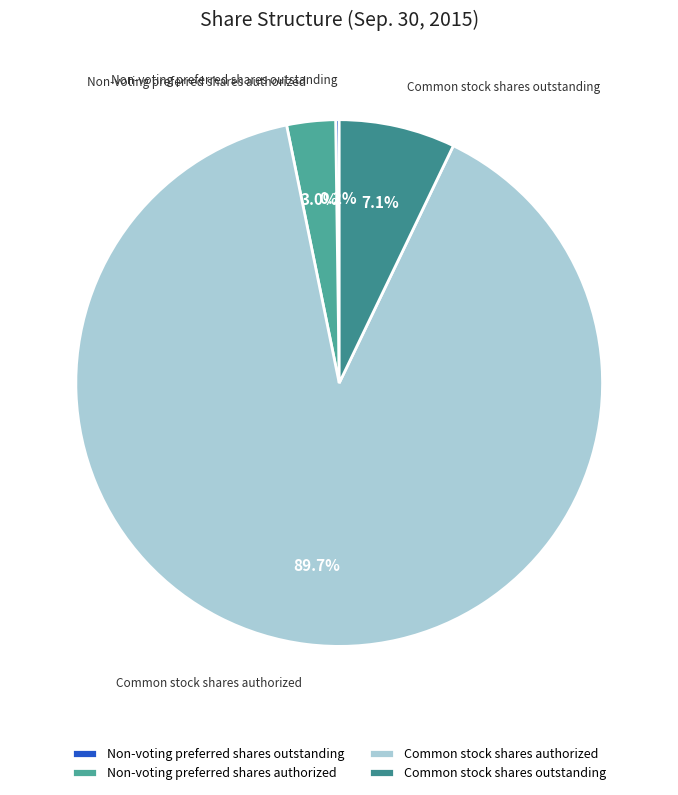

Is the sum of Common stock shares authorized and Common stock shares outstanding greater than half?

Yes